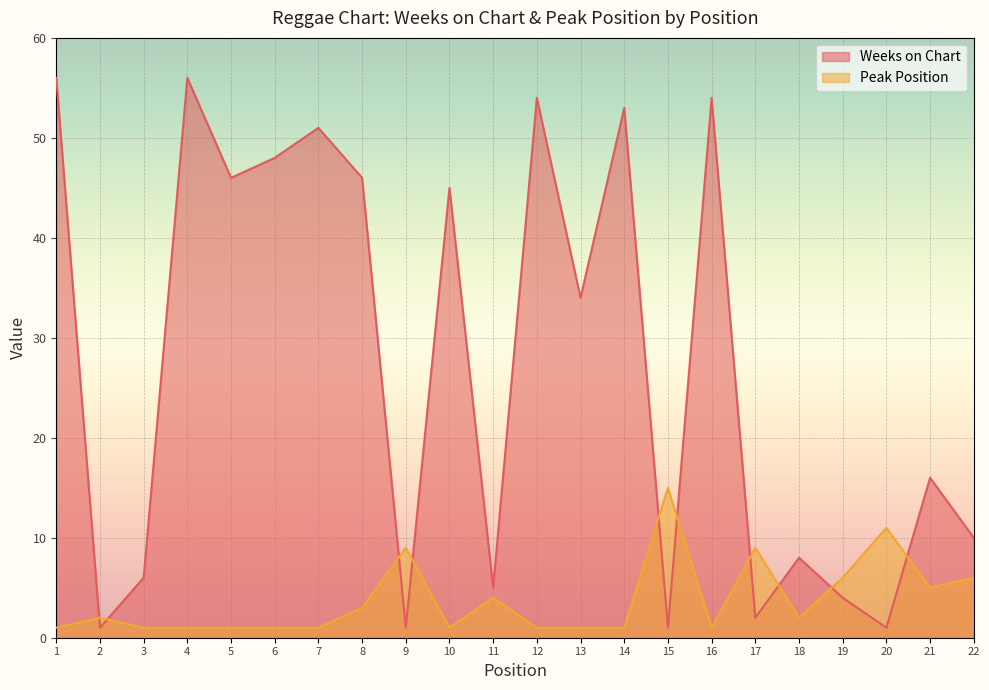

What are all the series names shown in the legend?

Weeks on Chart, Peak Position